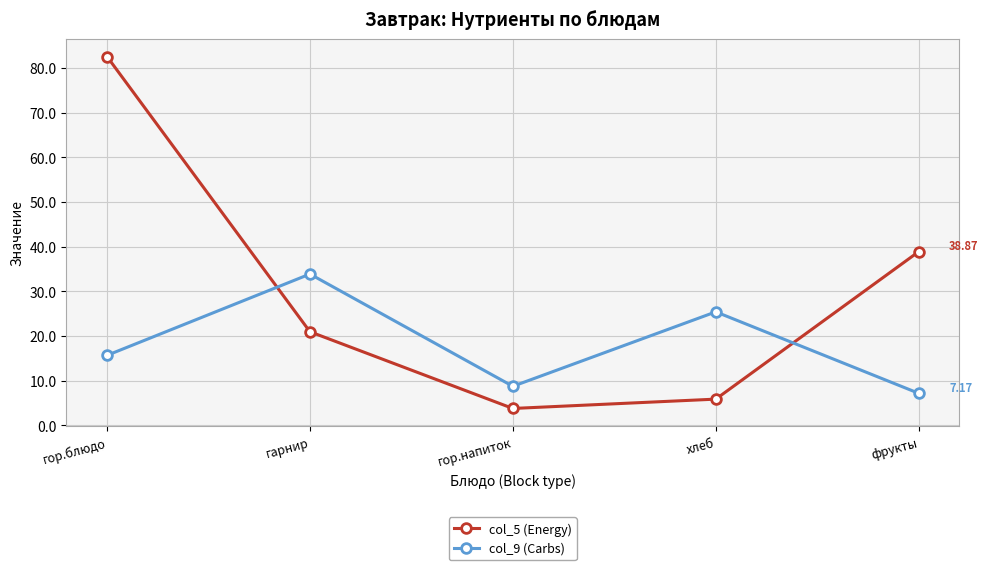

Which series ends up on top after the final intersection of col_5 (Energy) and col_9 (Carbs)?

col_5 (Energy)